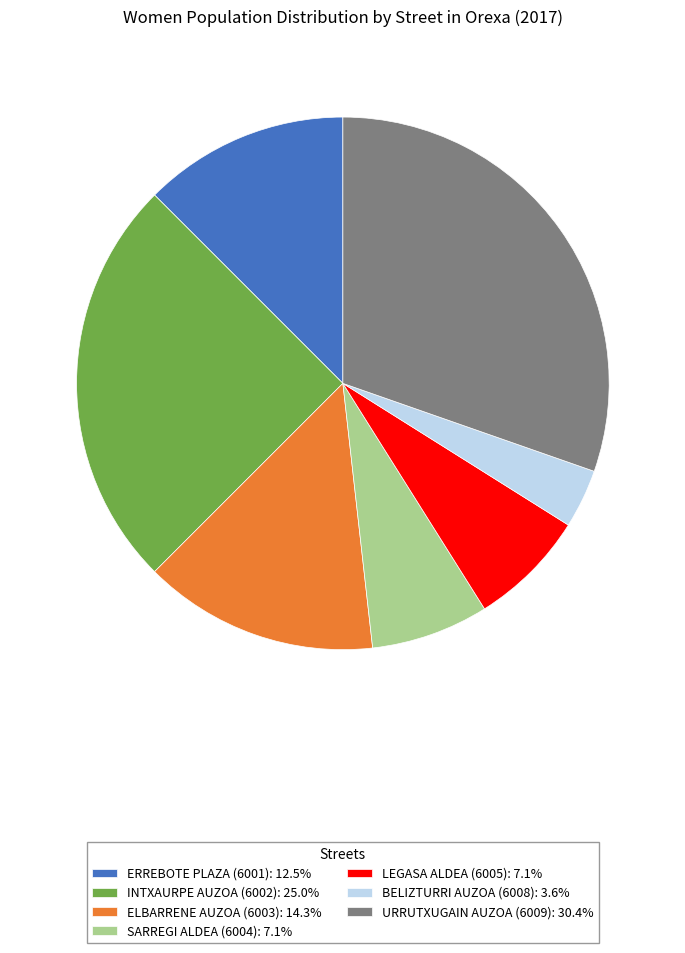

Is there any slice that represents more than half of the pie?

No